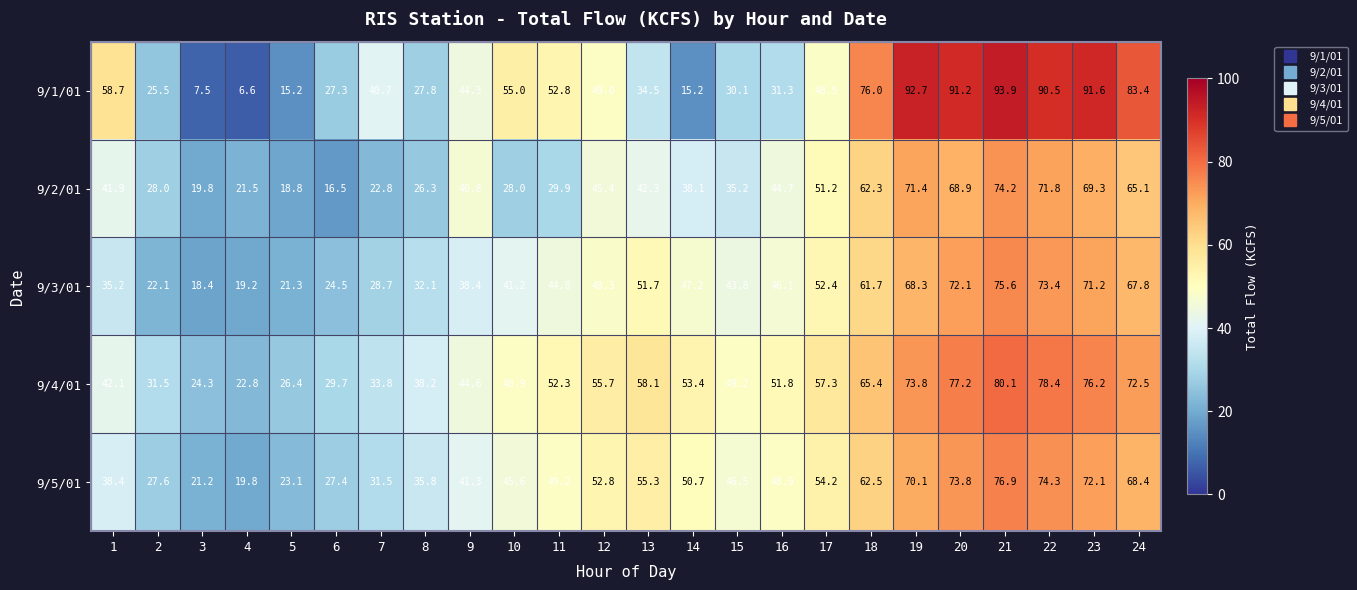

At which category does the chart reach its minimum across all series?

4